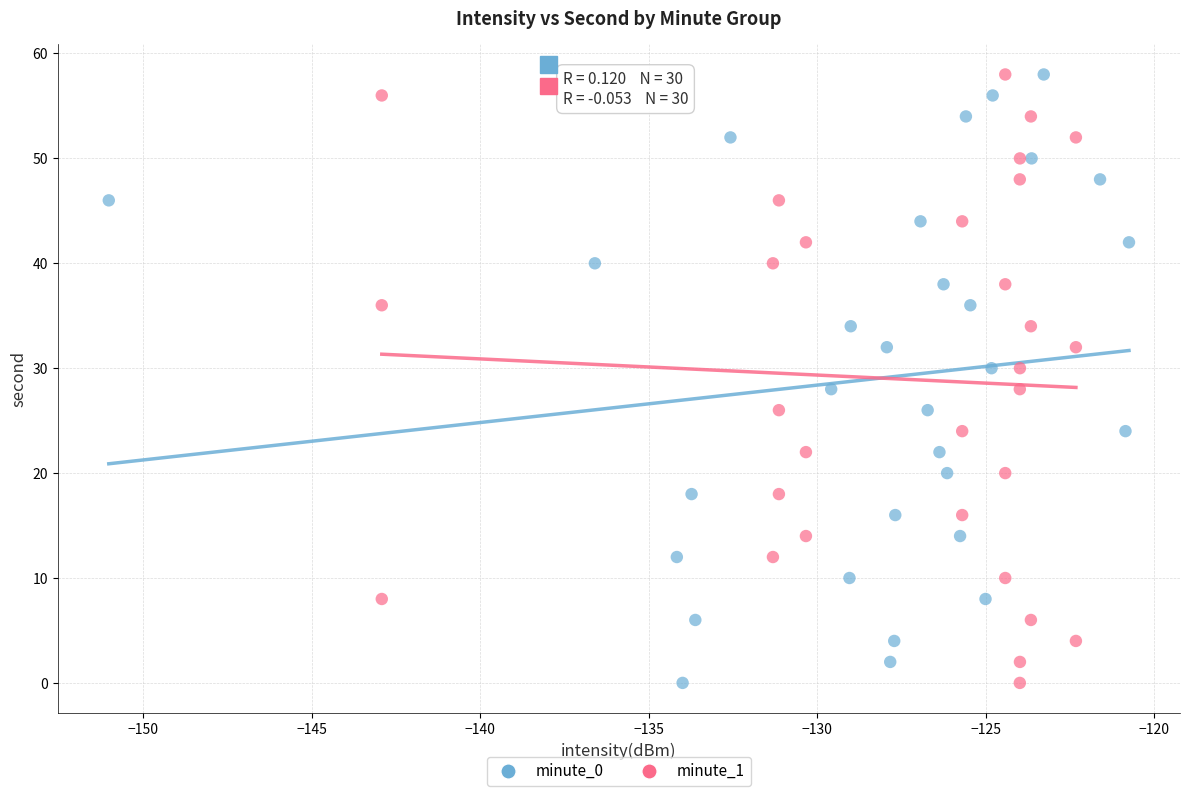

What are all the series names shown in the legend?

minute_0, minute_1